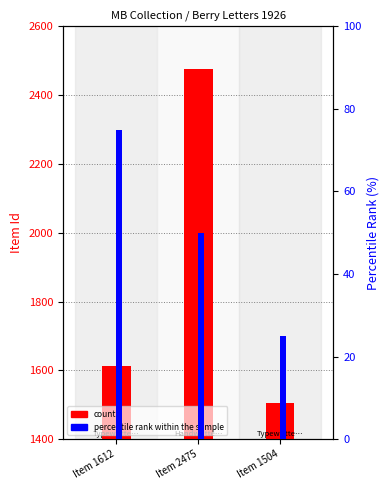

What are all the series names shown in the legend?

count, percentile rank within the sample